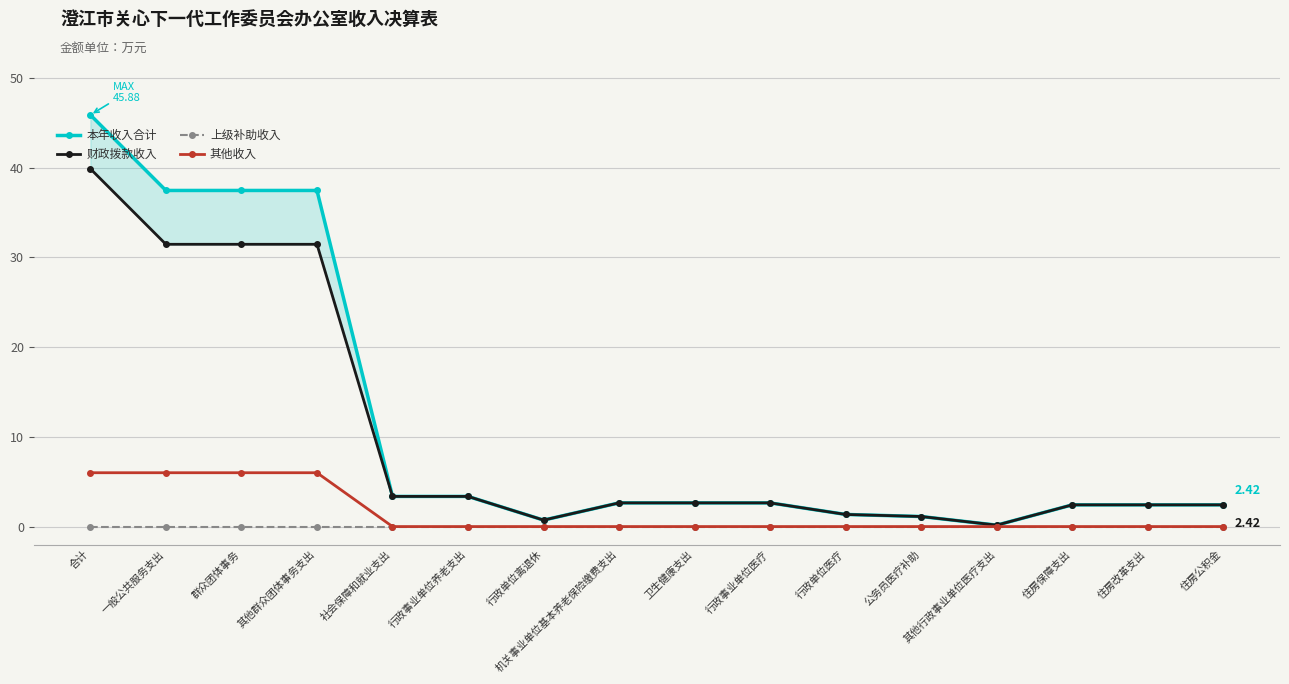

What is the label of the 1st point from the right?

住房公积金